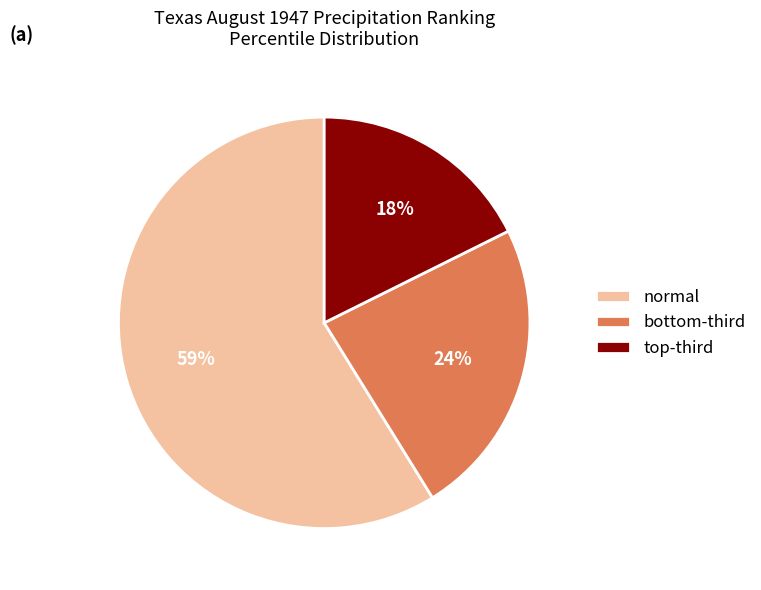

Is normal the majority of the pie?

Yes